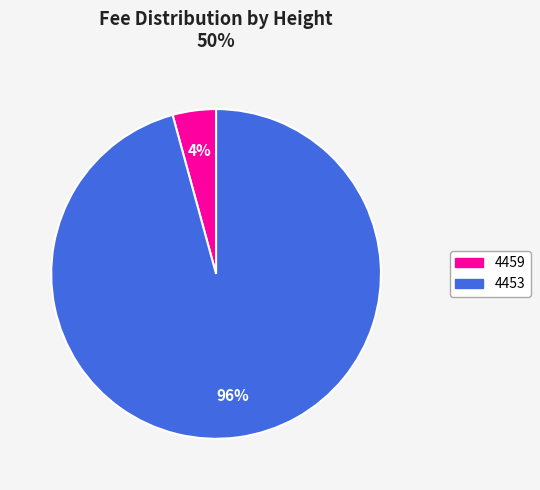

Do 4453 and 4459 together represent more than half of the pie?

Yes